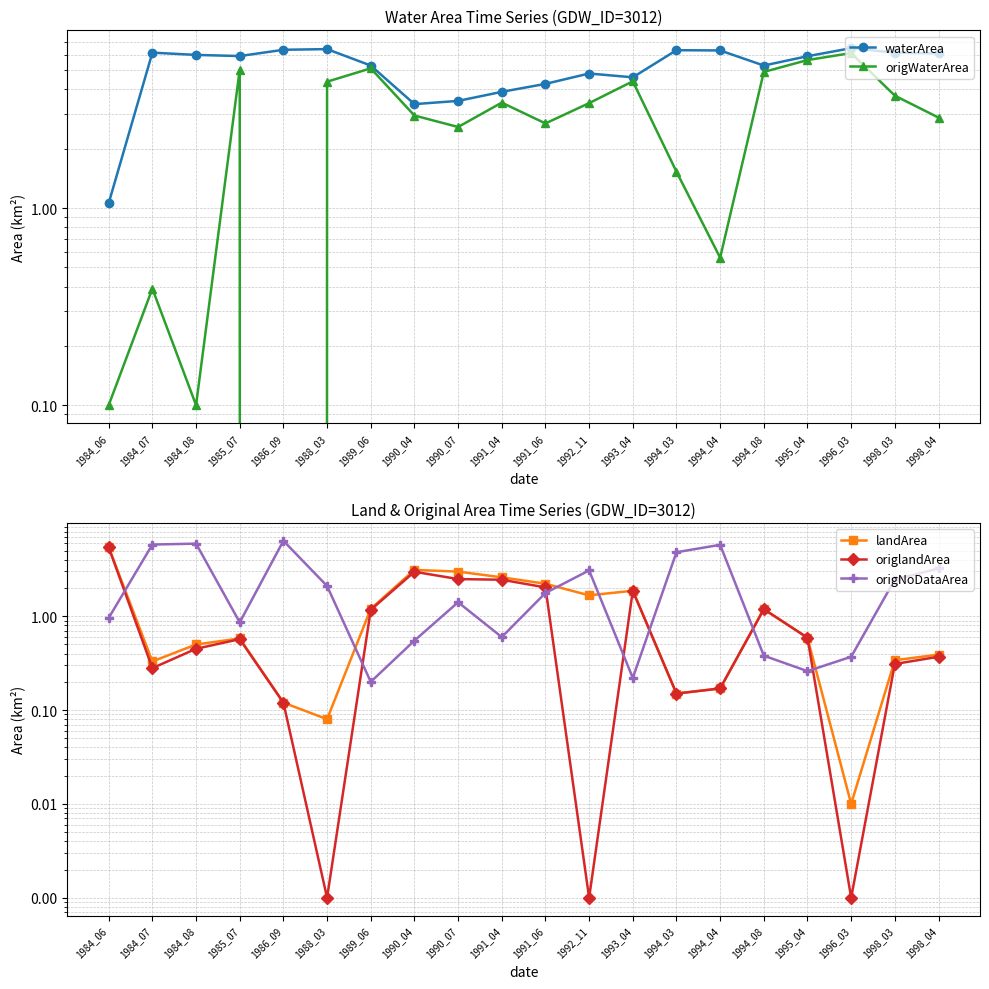

What is the value of the origlandArea point at the 14th from the left?

0.1